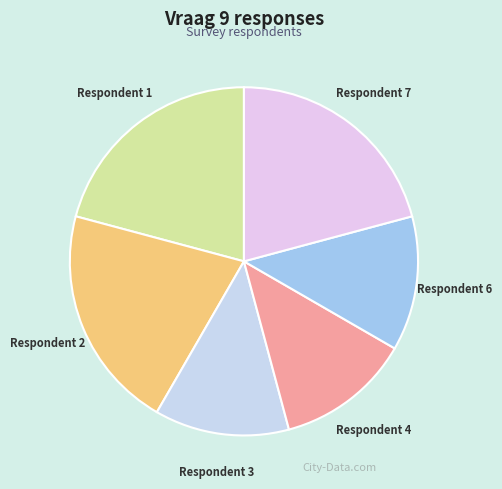

The Respondent 6 slice represents 24% of the pie. True or false?

False